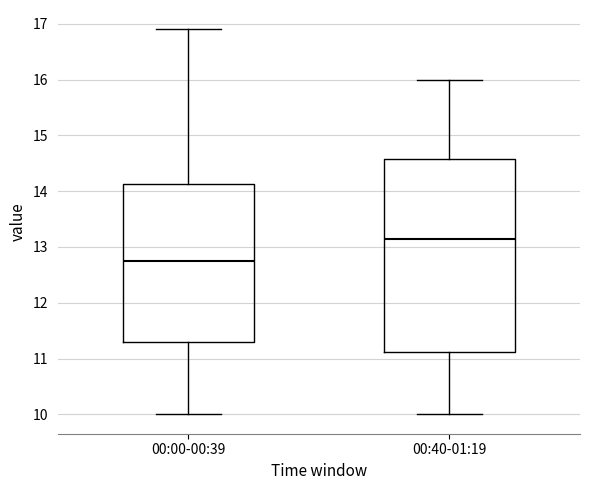

Reading left to right, read every box against the y-axis: the position of its median line, the range the box covers, and the ends of its whiskers. The values are not printed on the chart, so give them approximately, as read against the axis.

00:00-00:39: median 12.8, box 11.3 to 14.1, whiskers 10.0 to 16.9
00:40-01:19: median 13.2, box 11.1 to 14.6, whiskers 10.0 to 16.0